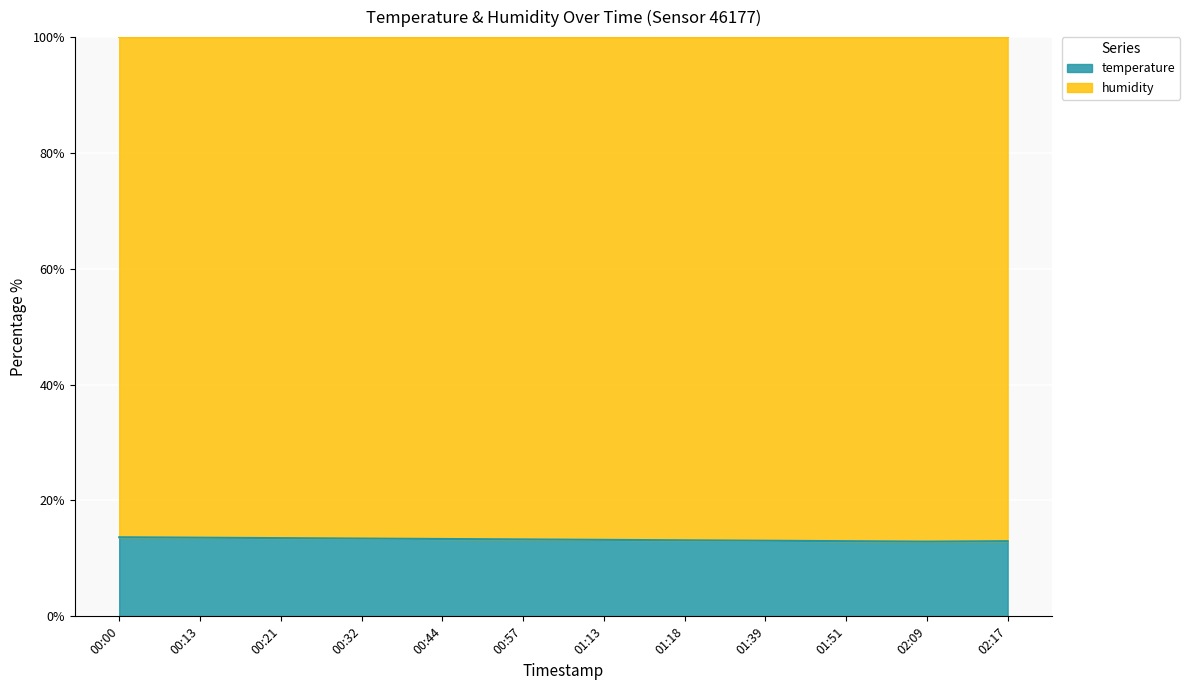

Rank the categories by value from lowest to highest.

02:09, 01:51, 02:17, 01:39, 01:18, 01:13, 00:57, 00:44, 00:32, 00:21, 00:13, 00:00